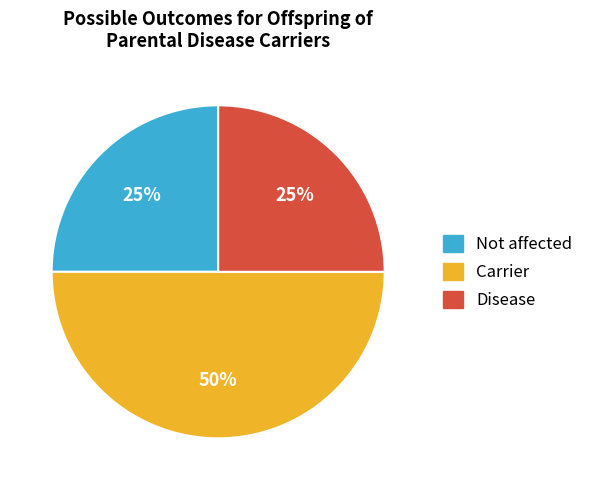

To the nearest percent, what is the difference between the largest and smallest slice percentages?

25%